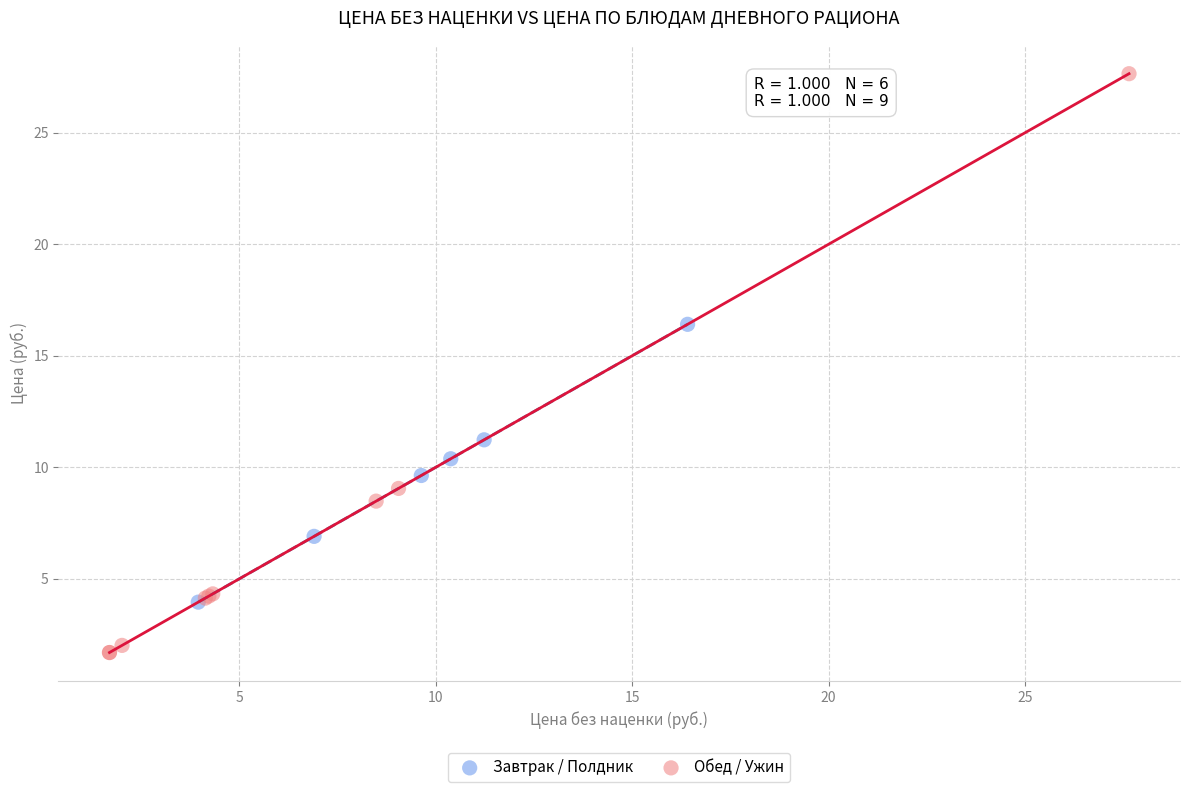

Which series reaches the maximum Y coordinate?

Обед / Ужин